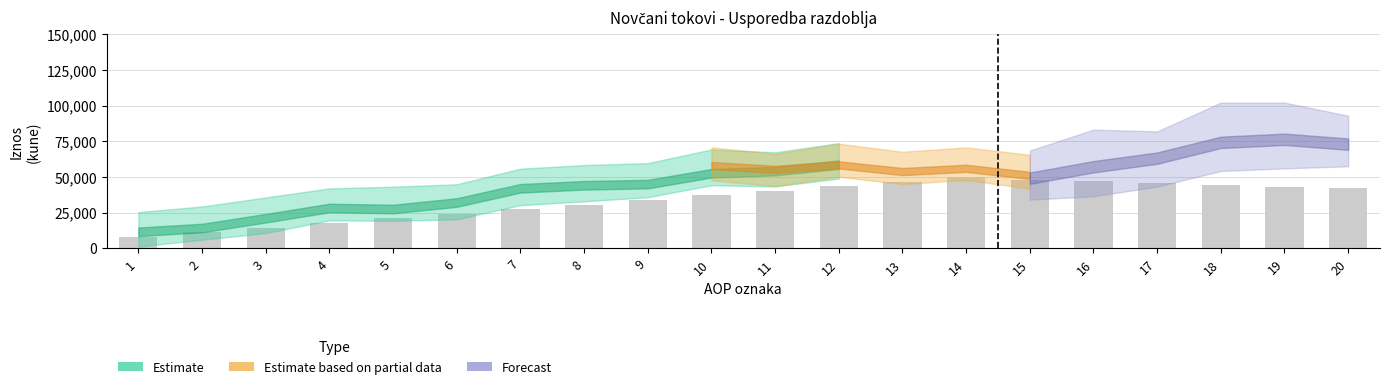

What is the change in value from 7 to 9?

+6461.5